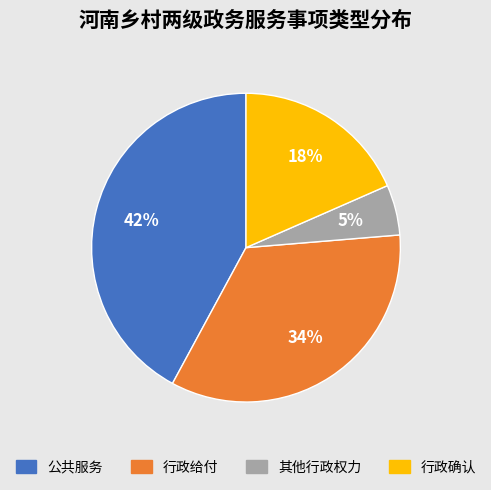

Does any single category account for the majority?

No